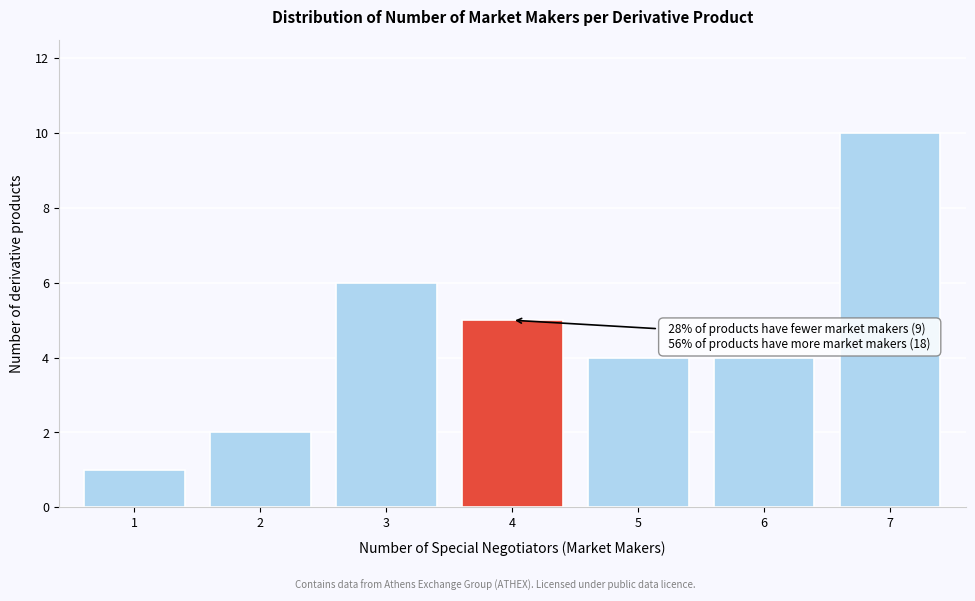

Reading right to left, transcribe all the data shown in this chart.

7=10	6=4	5=4	4=5	3=6	2=2	1=1